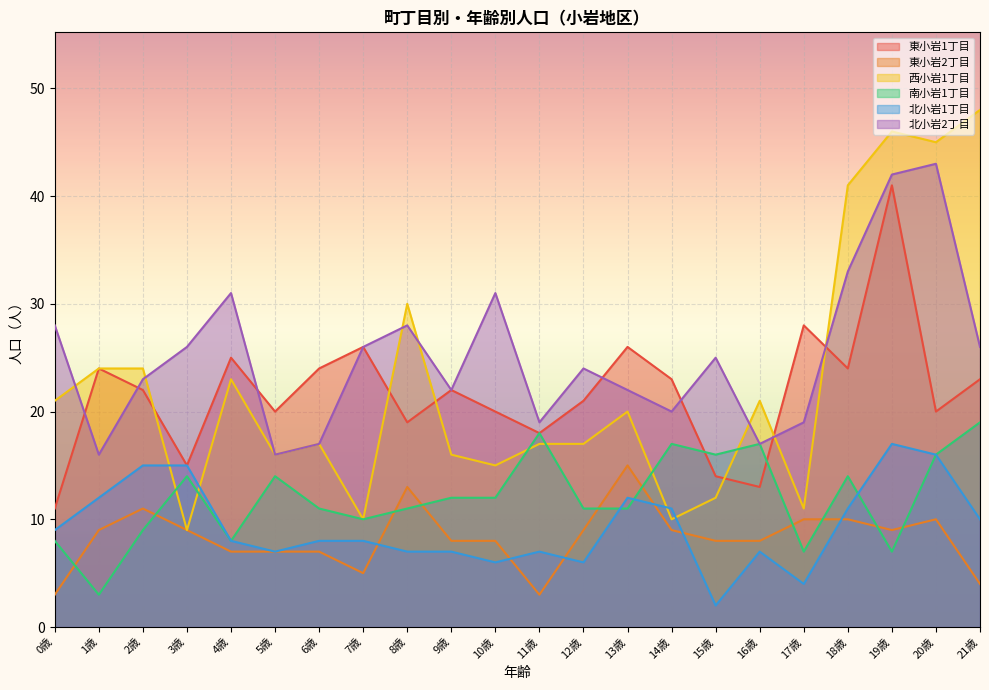

What is the difference between the maximum and minimum values in the 南小岩1丁目 series?

16